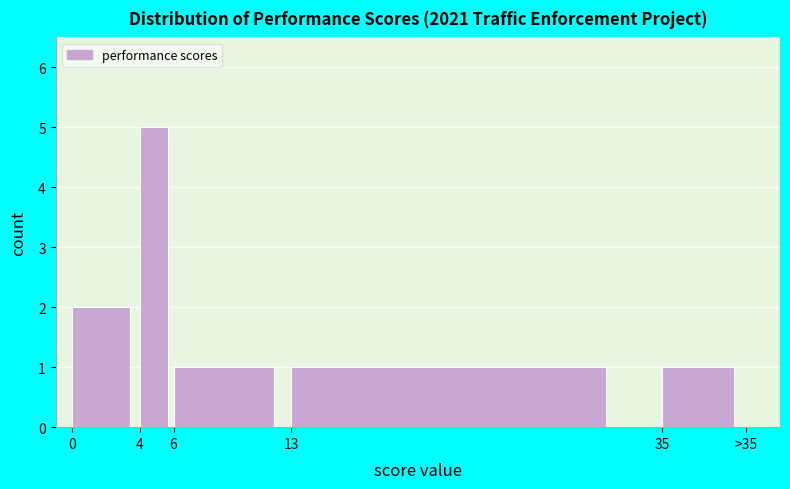

Reading left to right, extract all data points from this chart.

0=2	4=5	6=1	13=1	35=1